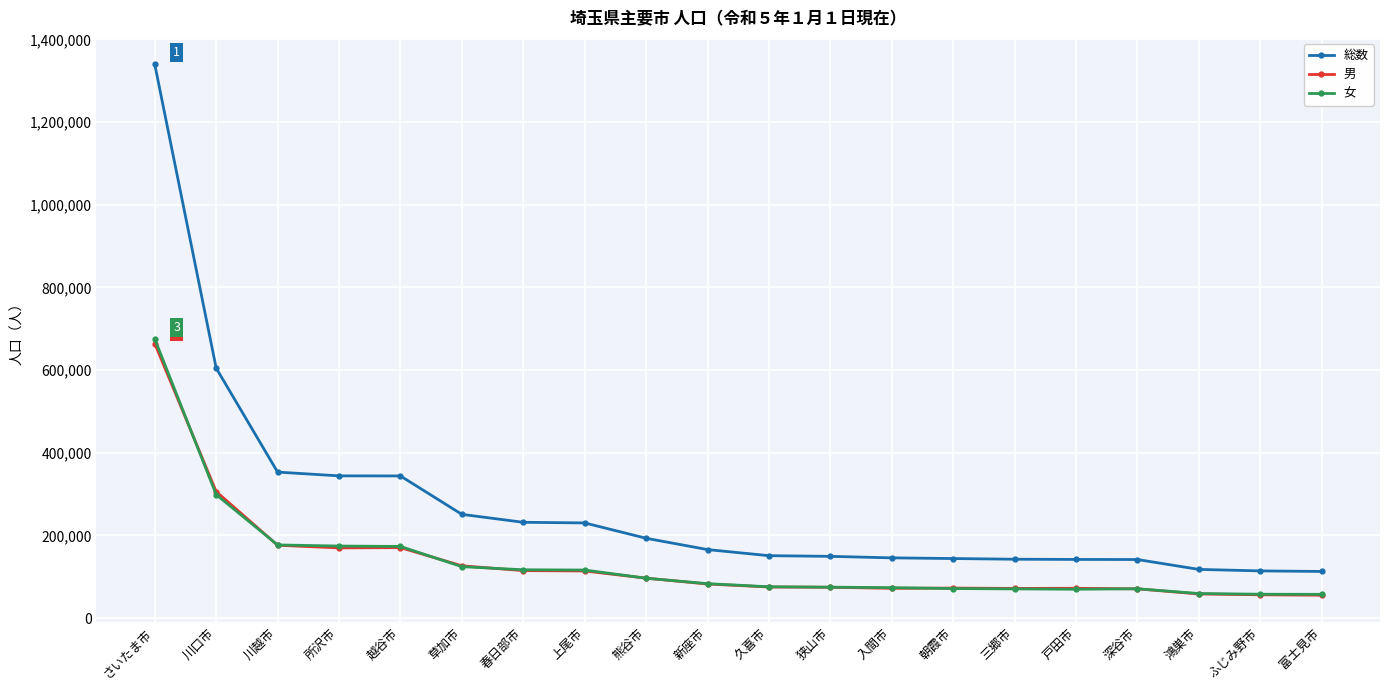

The 総数 series shows 144062 at 朝霞市. True or false?

True